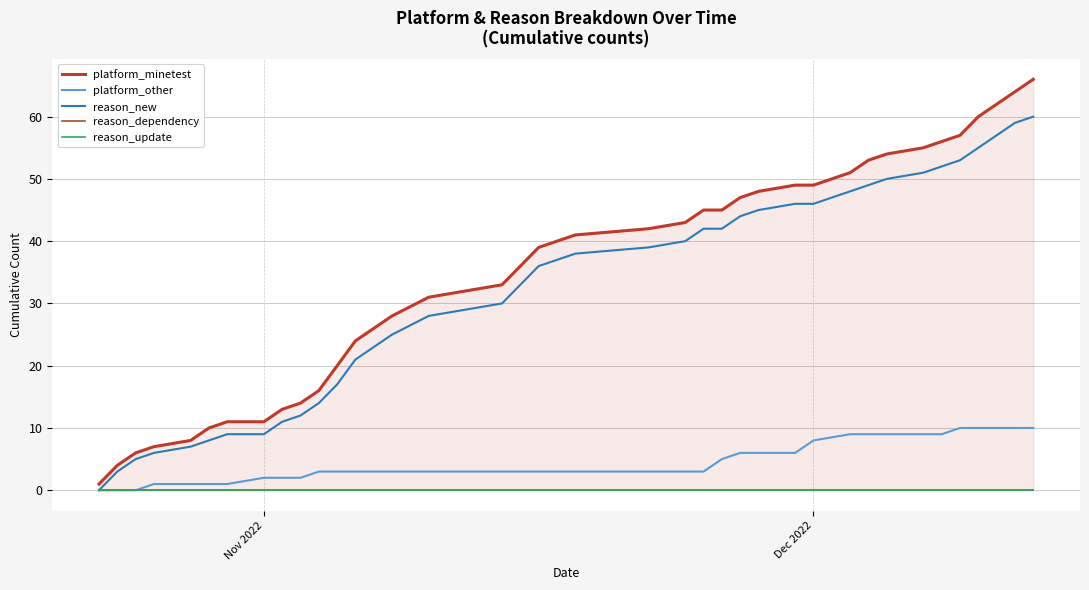

What is the maximum value for reason_new?

60